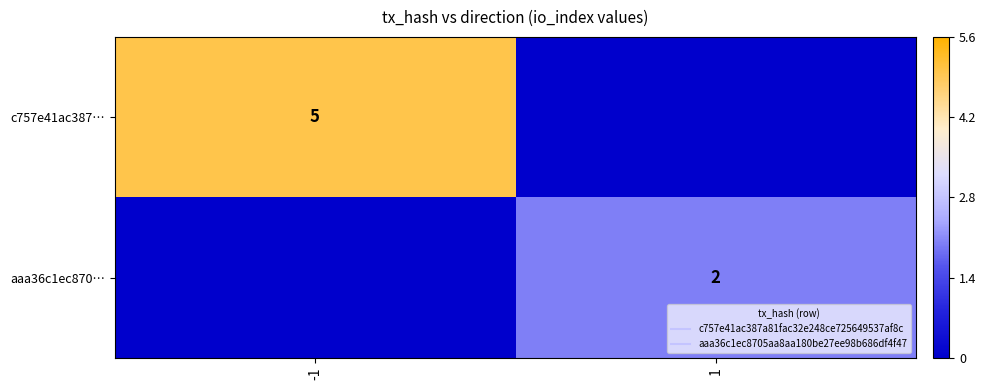

What is the sum of the aaa36c1ec870… values at 1 and -1?

2